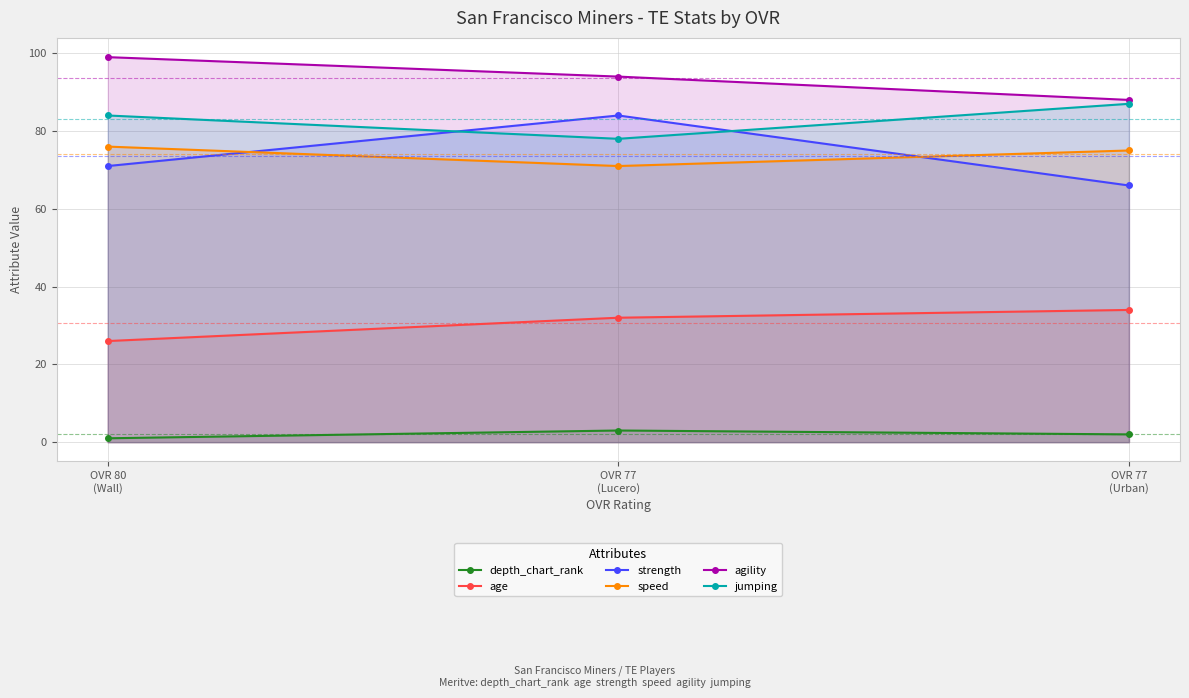

What is the label of the 1st point from the right?

OVR 77
(Urban)